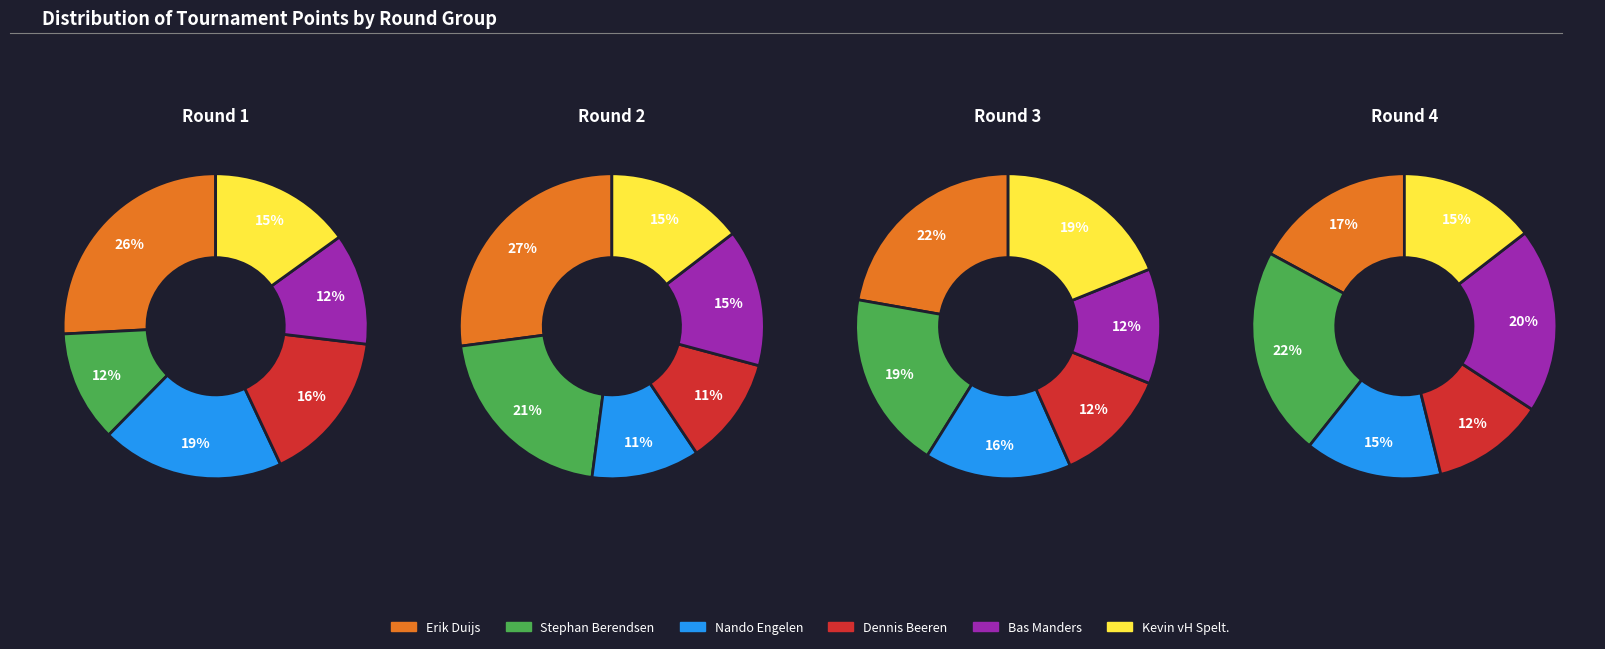

True or false: Erik Duijs accounts for 17% of the total.

True